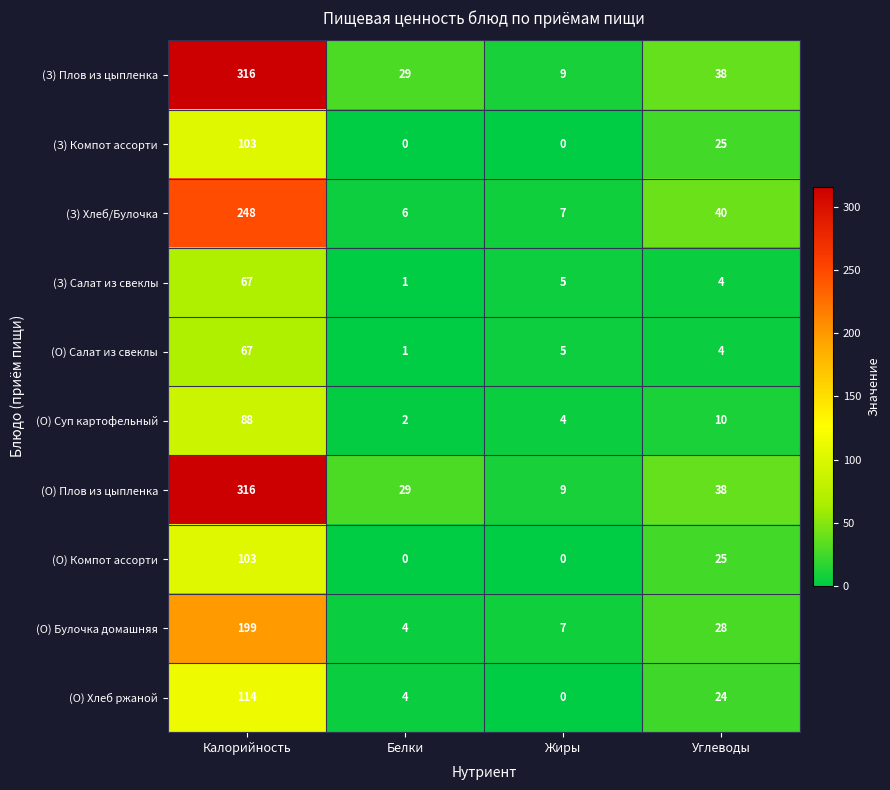

Count the number of data series in this chart.

10